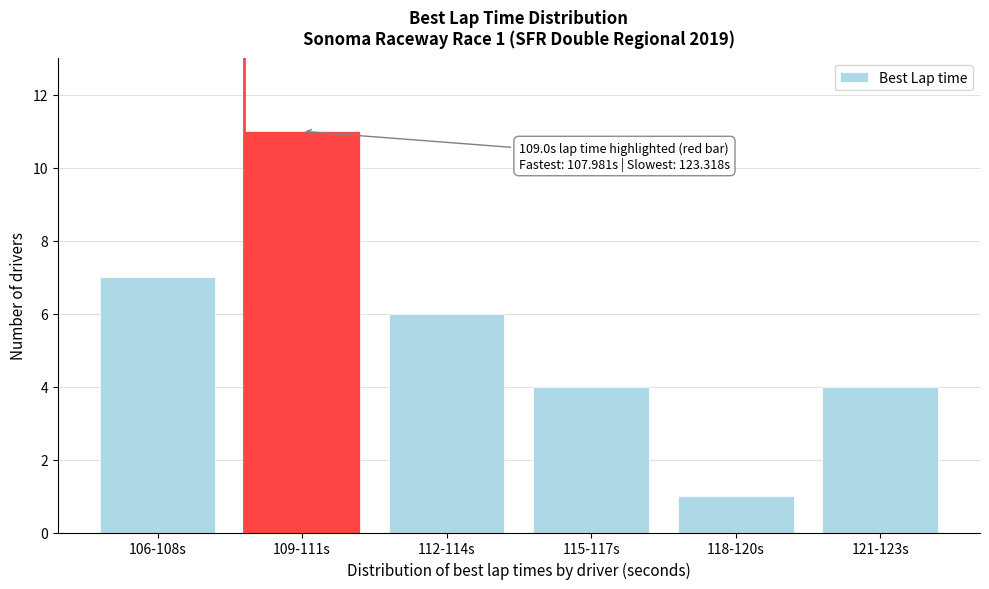

Reading left to right, transcribe all the data shown in this chart.

106-108s=7	109-111s=11	112-114s=6	115-117s=4	118-120s=1	121-123s=4